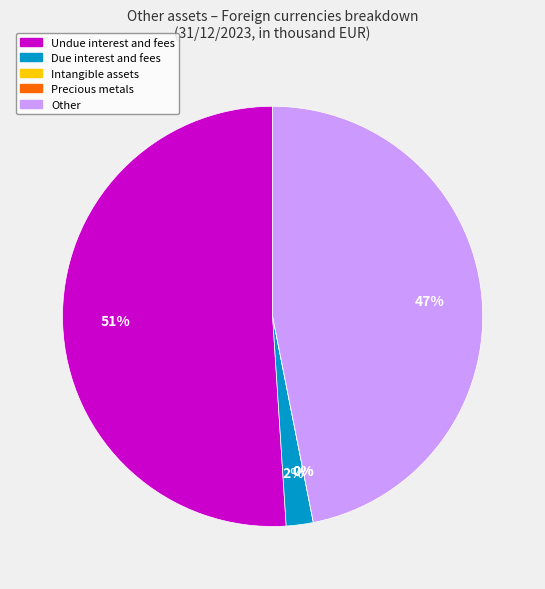

Combined, do Due interest and fees and Undue interest and fees account for over 50%?

Yes